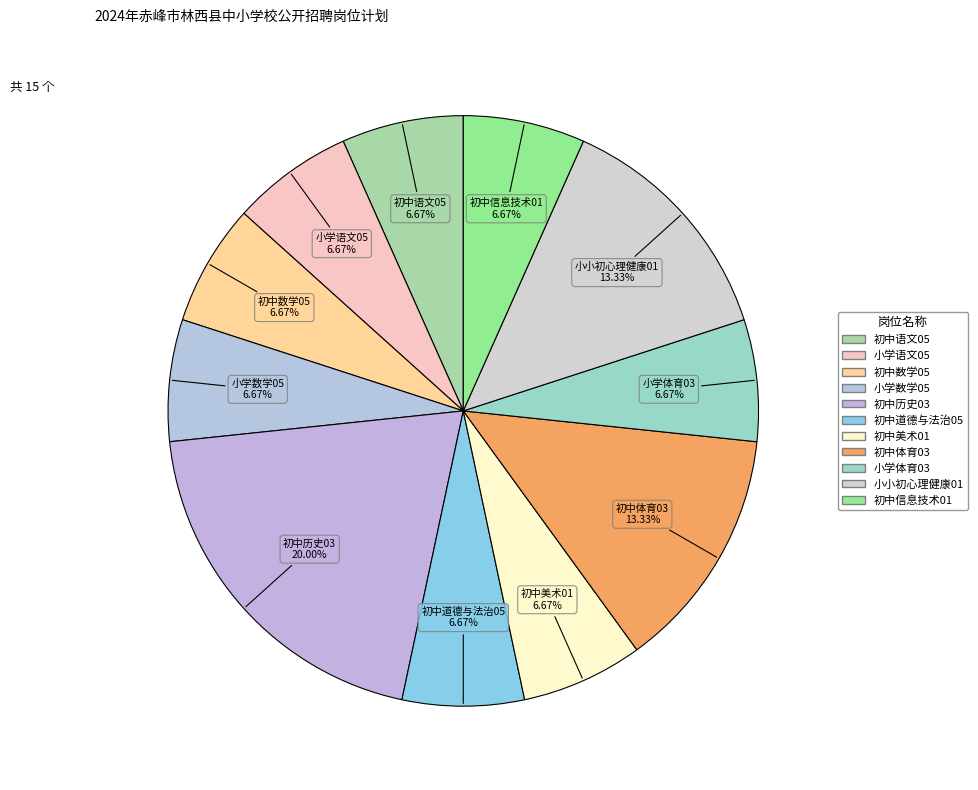

Which category has the smallest portion of the pie?

初中语文05